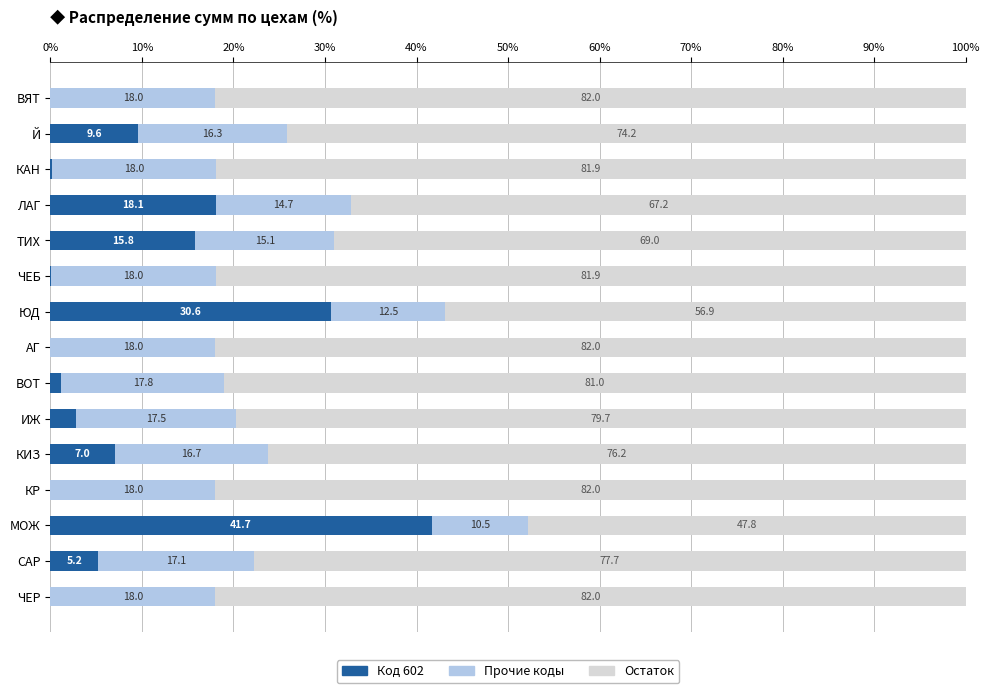

What is the total value across all series at ЧЕБ?

100.0